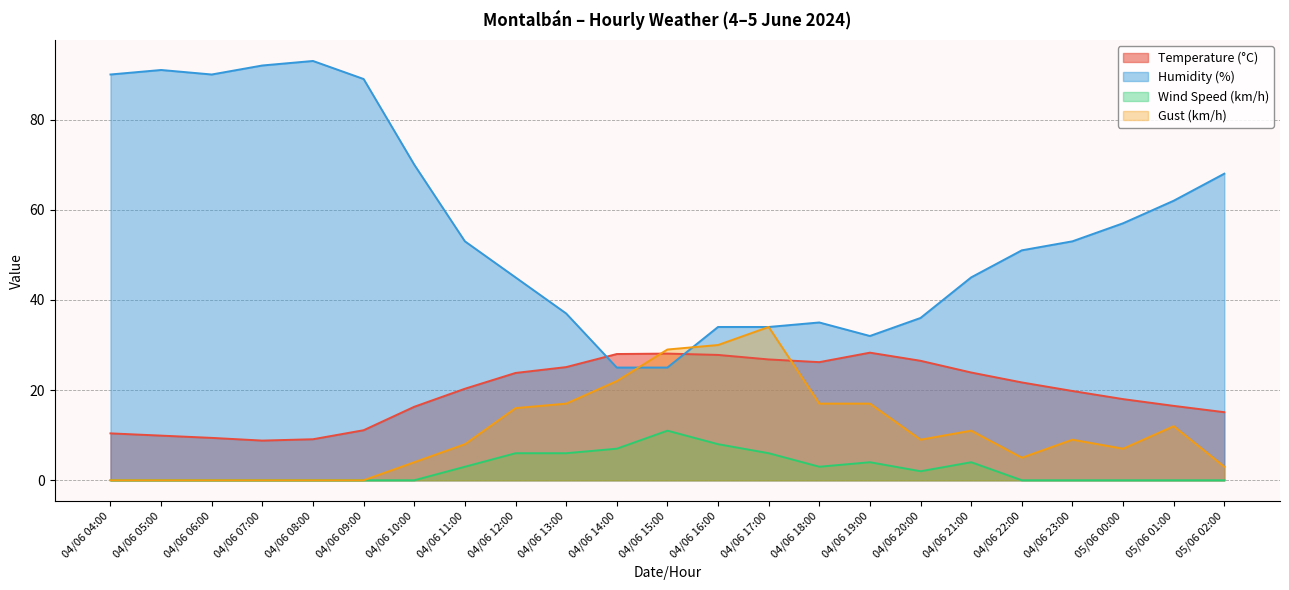

In Gust (km/h), how many points are lower than both neighbors (excluding endpoints)?

3